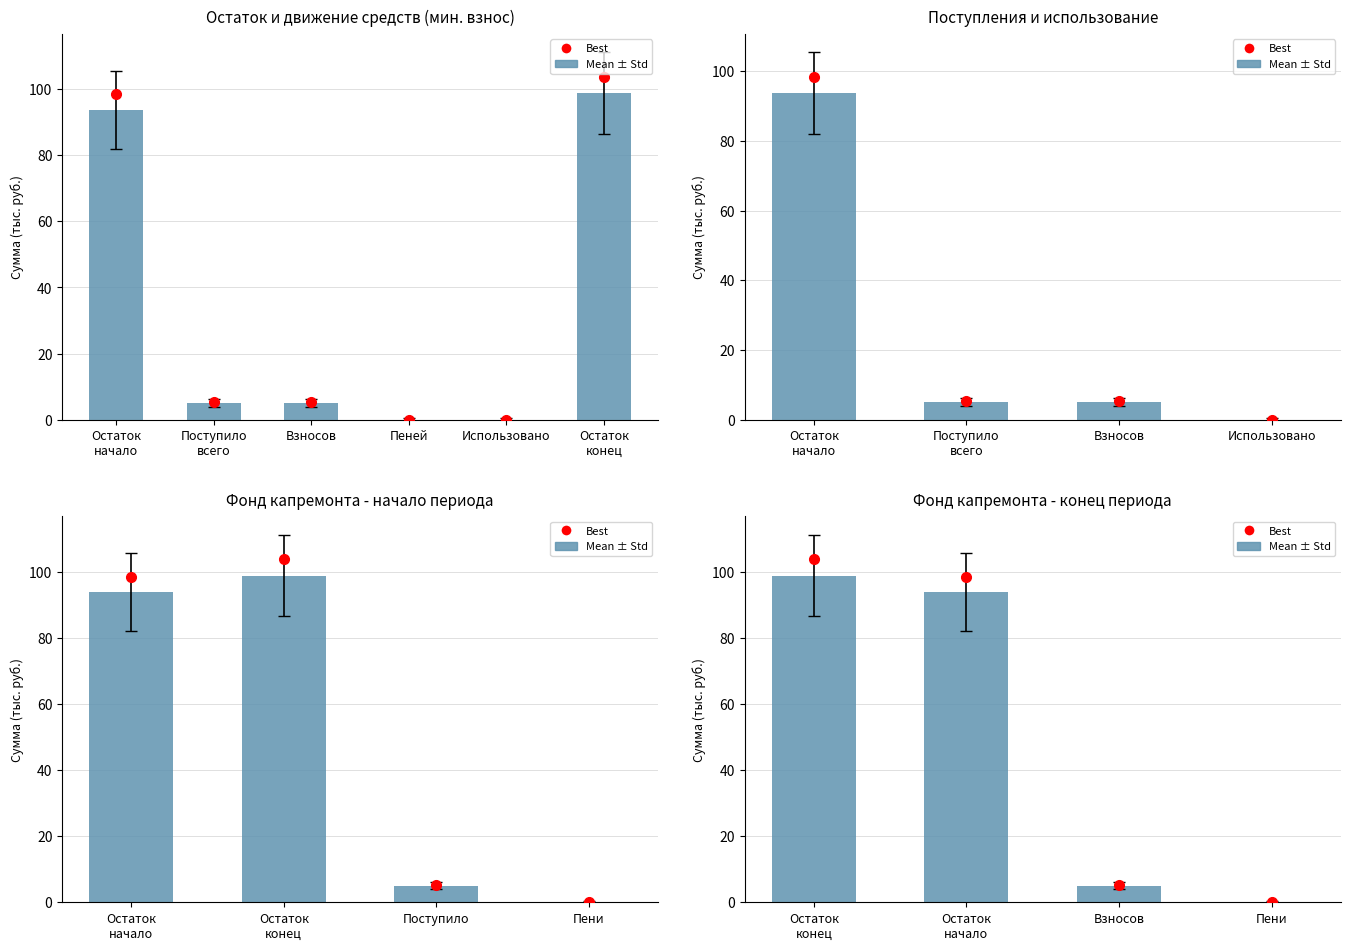

How many data points does each series have?

4